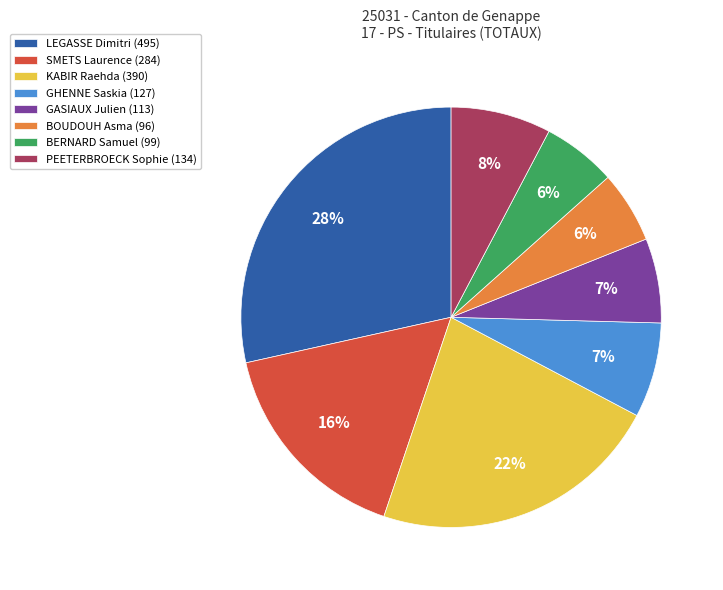

Between BOUDOUH Asma (96) and KABIR Raehda (390), which is larger?

KABIR Raehda (390)